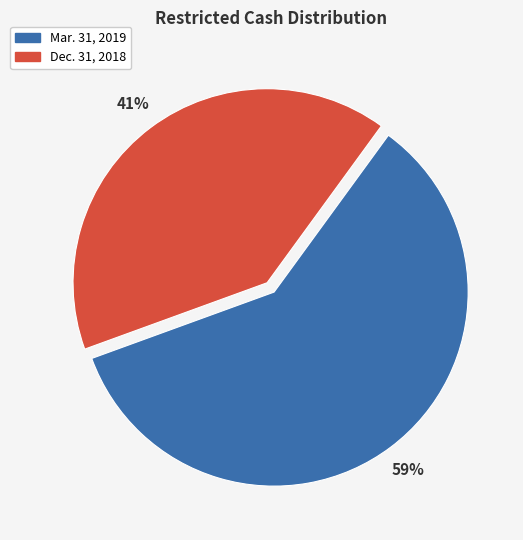

How many slices are in this pie chart?

2